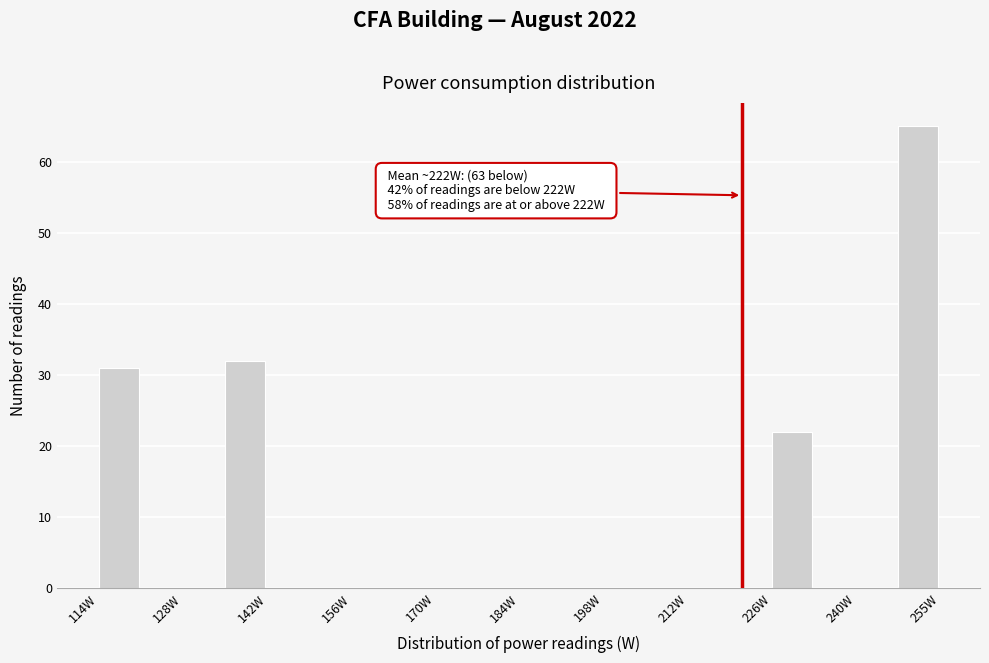

Around what value on the x-axis is the tallest bar? Give the approximate position of its centre, as read against the axis.

252